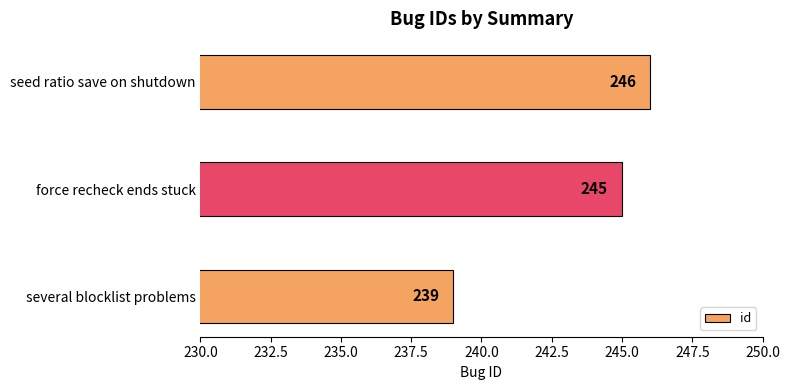

Rank the categories by value from lowest to highest.

several blocklist problems, force recheck ends stuck, seed ratio save on shutdown